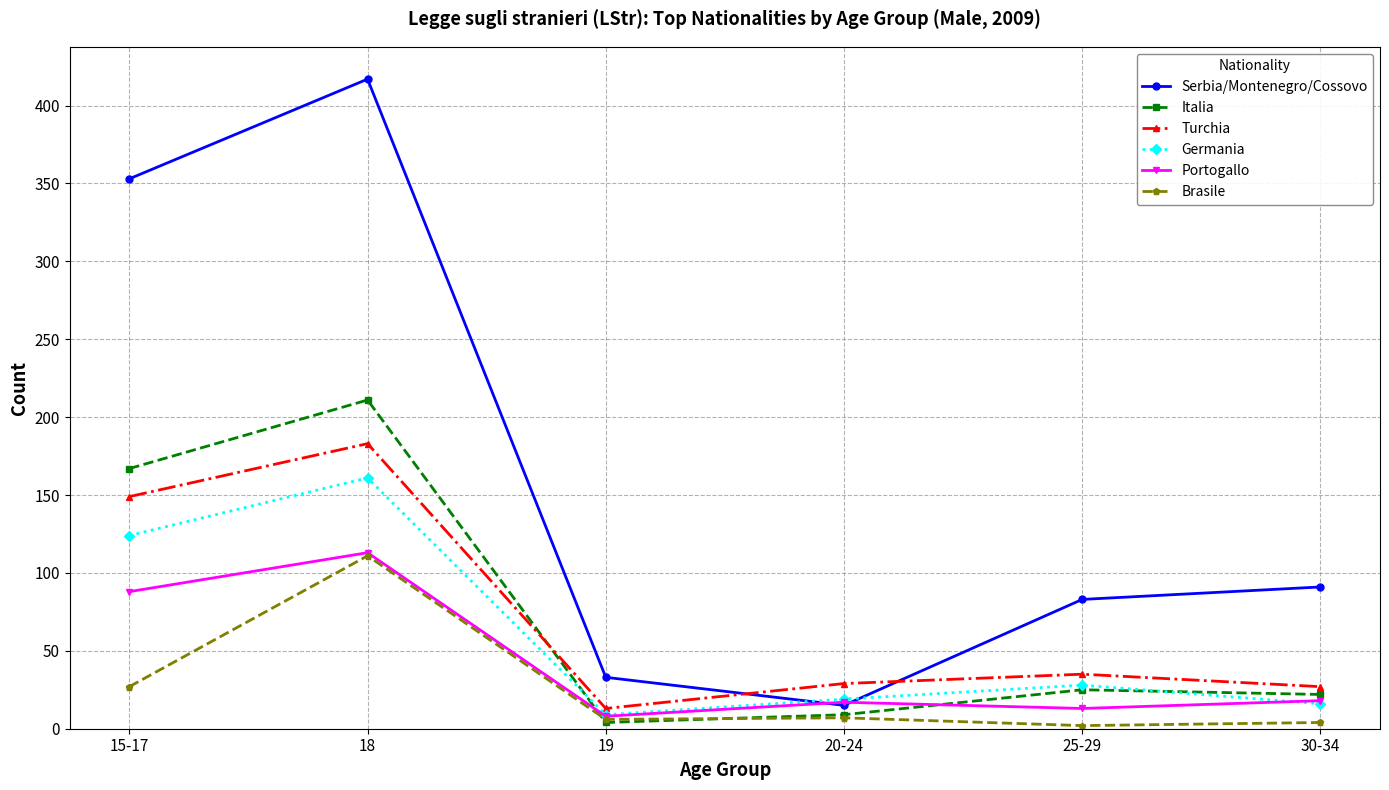

What is the total value across all series at 25-29?

186